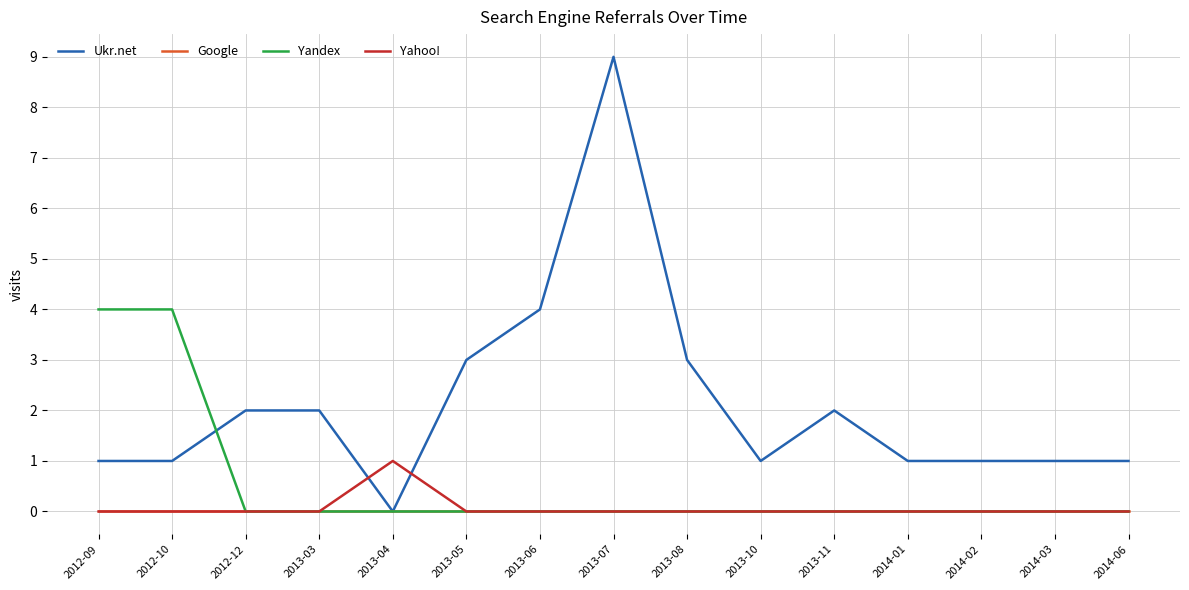

What value does the Ukr.net series have at 2013-08?

3